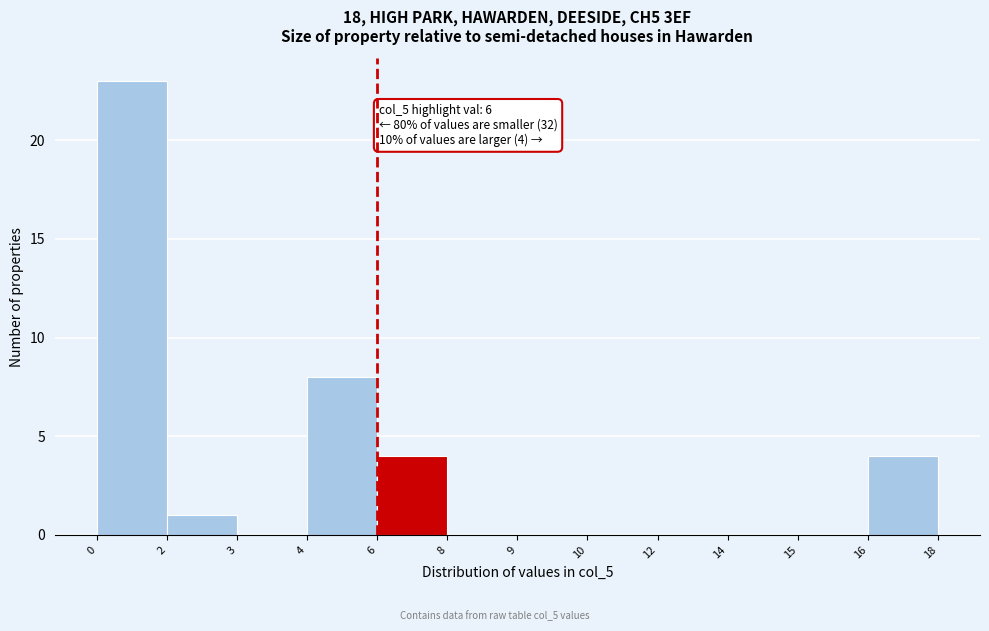

Reading left to right, extract all data points from this chart.

0=23	2=1	3=0	4=8	6=4	8=0	9=0	10=0	12=0	14=0	15=0	16=4